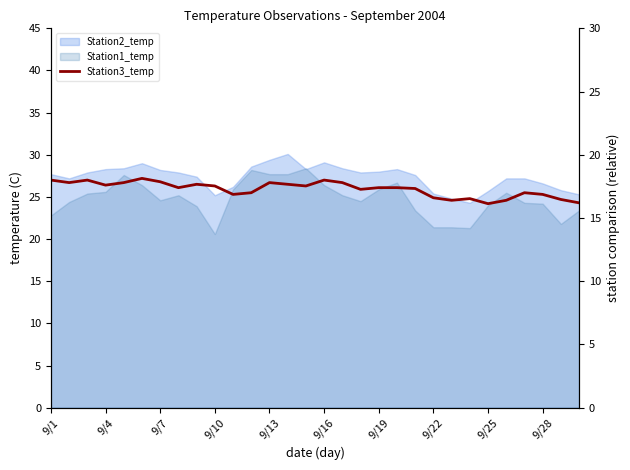

What is the difference between the maximum and second lowest values?

2.9